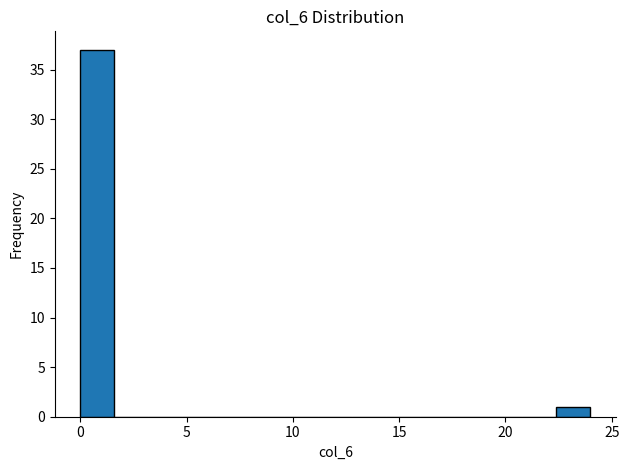

Around what value on the x-axis is the tallest bar? Give the approximate position of its centre, as read against the axis.

1.0